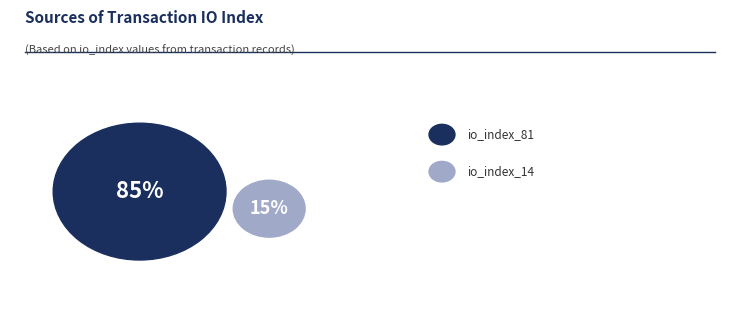

What is the smallest slice in the pie chart?

io_index_14